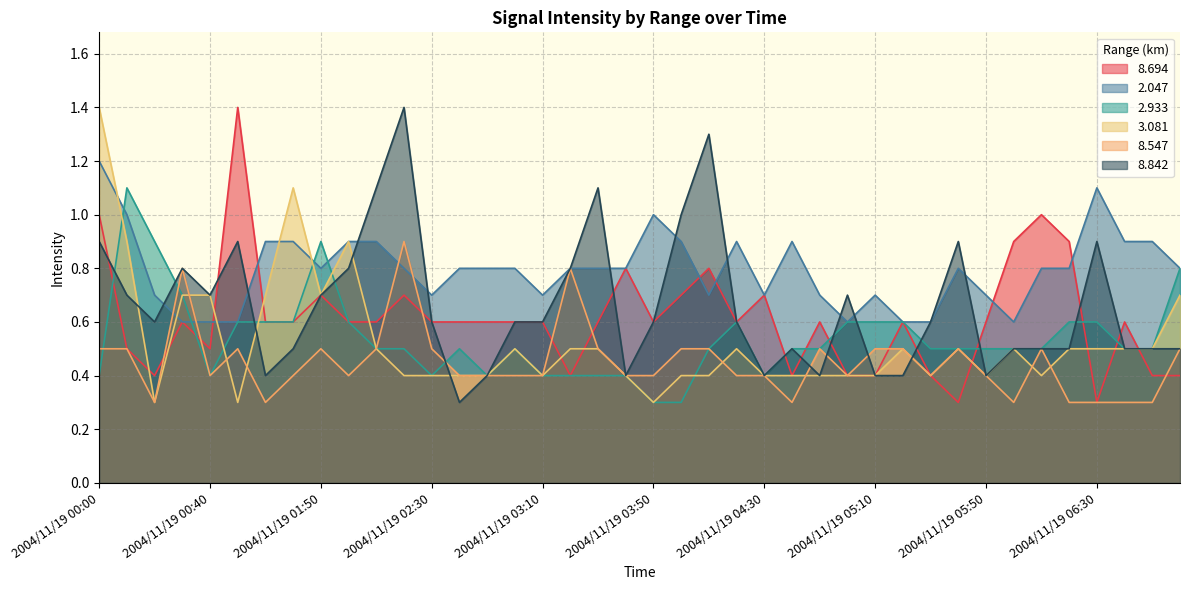

In   2.047, how many points are higher than both neighbors (excluding endpoints)?

6